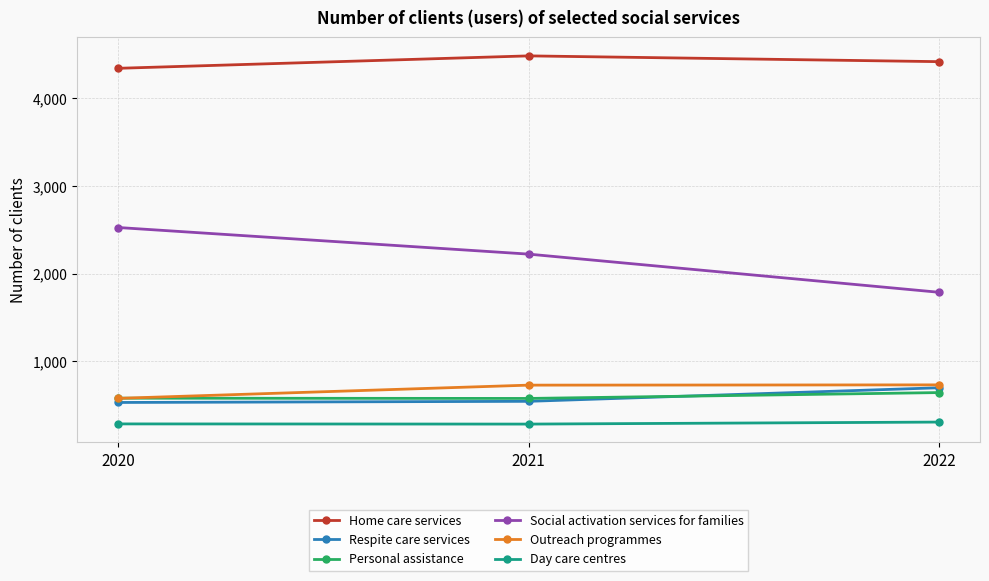

What is the difference between the Respite care services values at 2021 and 2020?

13